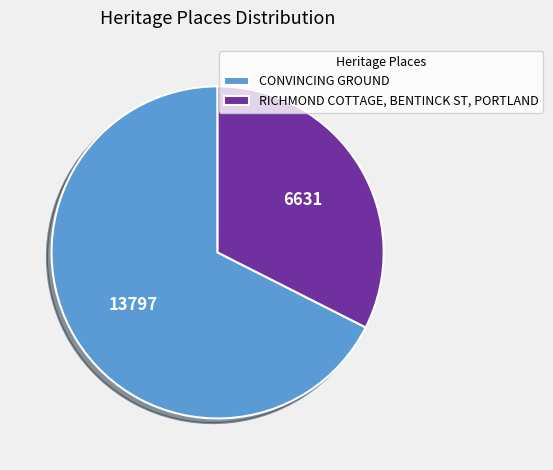

Which category has the biggest portion of the pie?

CONVINCING GROUND